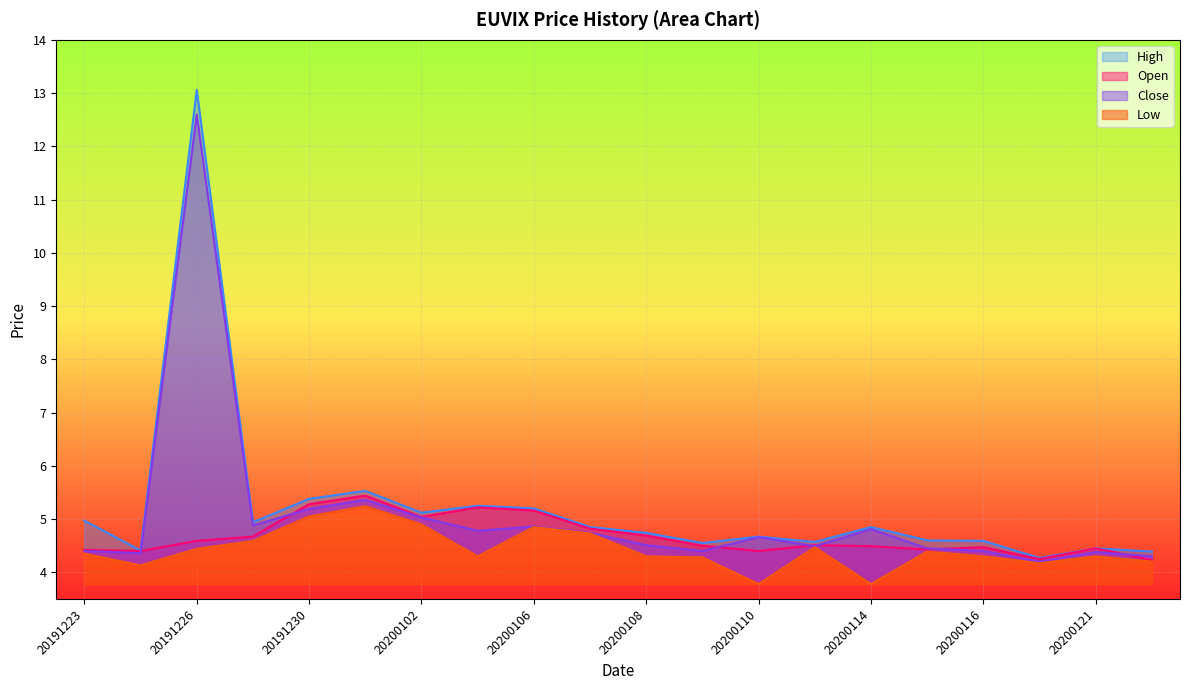

How many distinct data groups are displayed?

4